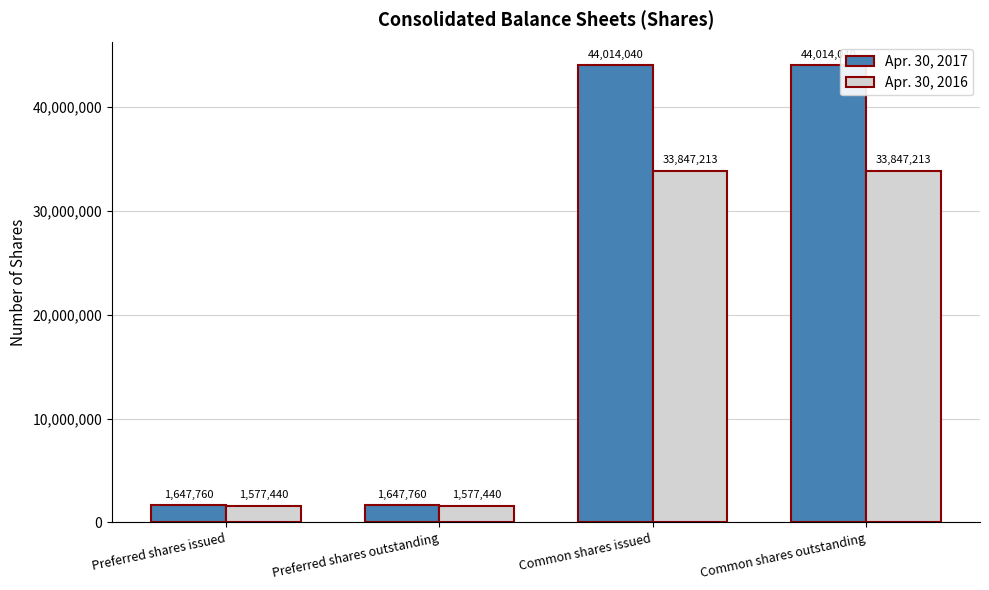

Rank the series by their maximum value, from highest to lowest.

Apr. 30, 2017, Apr. 30, 2016